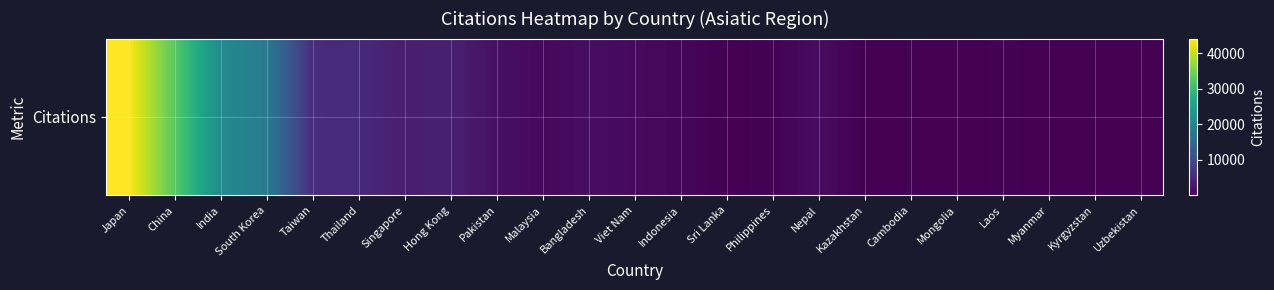

Which category has the highest value across all series?

Japan